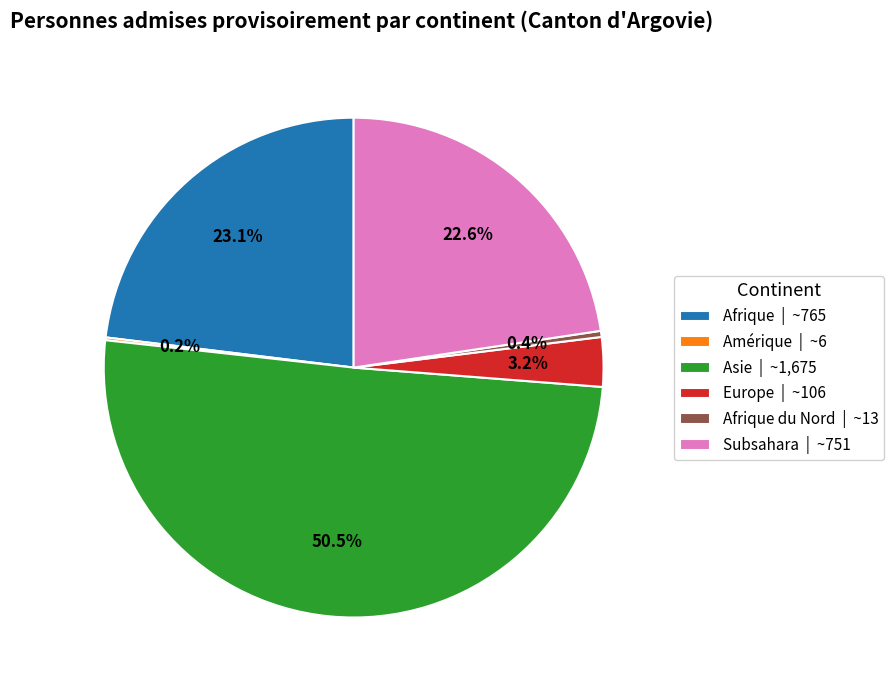

Does Asie | ~1,675 represent more than half of the total?

Yes